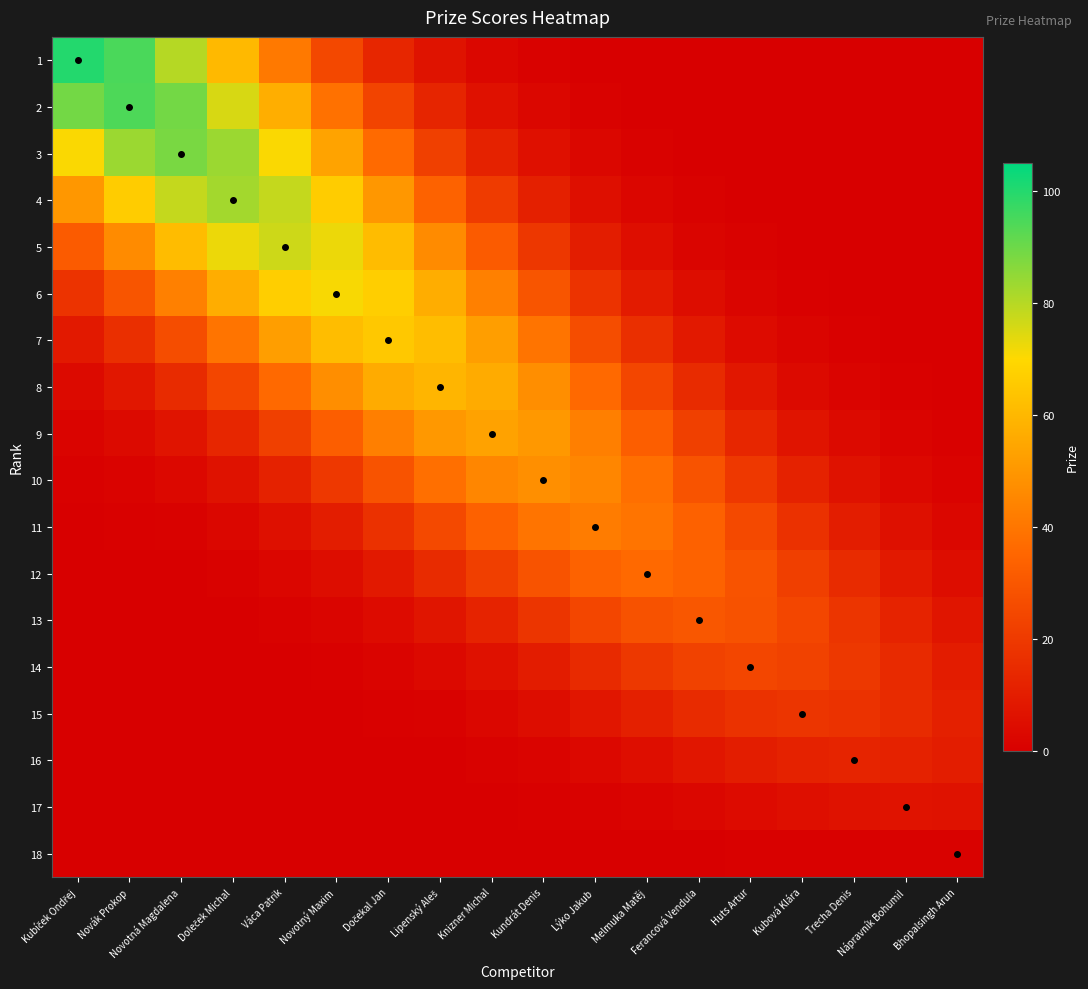

Reading left to right, extract all data points from this chart.

1: Kubíček Ondřej=100.0	Novák Prokop=94.6	Novotná Magdalena=80.1	Doleček Michal=60.7	Váca Patrik=41.1	Novotný Maxim=24.9	Dočekal Jan=13.5	Lipenský Aleš=6.6	Knizner Michal=2.9	Kundrát Denis=1.1	Lýko Jakub=0.4	Melmuka Matěj=0.1	Ferancová Vendula=0.0	Huts Artur=0.0	Kubová Klára=0.0	Trecha Denis=0.0	Nápravník Bohumil=0.0	Bhopalsingh Arun=0.0
2: Kubíček Ondřej=89.1	Novák Prokop=94.2	Novotná Magdalena=89.1	Doleček Michal=75.4	Váca Patrik=57.1	Novotný Maxim=38.7	Dočekal Jan=23.5	Lipenský Aleš=12.7	Knizner Michal=6.2	Kundrát Denis=2.7	Lýko Jakub=1.0	Melmuka Matěj=0.4	Ferancová Vendula=0.1	Huts Artur=0.0	Kubová Klára=0.0	Trecha Denis=0.0	Nápravník Bohumil=0.0	Bhopalsingh Arun=0.0
3: Kubíček Ondřej=70.7	Novák Prokop=83.6	Novotná Magdalena=88.3	Doleček Michal=83.6	Váca Patrik=70.7	Novotný Maxim=53.6	Dočekal Jan=36.3	Lipenský Aleš=22.0	Knizner Michal=12.0	Kundrát Denis=5.8	Lýko Jakub=2.5	Melmuka Matěj=1.0	Ferancová Vendula=0.3	Huts Artur=0.1	Kubová Klára=0.0	Trecha Denis=0.0	Nápravník Bohumil=0.0	Bhopalsingh Arun=0.0
4: Kubíček Ondřej=50.1	Novák Prokop=66.1	Novotná Magdalena=78.1	Doleček Michal=82.5	Váca Patrik=78.1	Novotný Maxim=66.1	Dočekal Jan=50.1	Lipenský Aleš=33.9	Knizner Michal=20.6	Kundrát Denis=11.2	Lýko Jakub=5.4	Melmuka Matěj=2.4	Ferancová Vendula=0.9	Huts Artur=0.3	Kubová Klára=0.1	Trecha Denis=0.0	Nápravník Bohumil=0.0	Bhopalsingh Arun=0.0
5: Kubíček Ondřej=31.5	Novák Prokop=46.5	Novotná Magdalena=61.4	Doleček Michal=72.6	Váca Patrik=76.7	Novotný Maxim=72.6	Dočekal Jan=61.4	Lipenský Aleš=46.5	Knizner Michal=31.5	Kundrát Denis=19.1	Lýko Jakub=10.4	Melmuka Matěj=5.0	Ferancová Vendula=2.2	Huts Artur=0.9	Kubová Klára=0.3	Trecha Denis=0.1	Nápravník Bohumil=0.0	Bhopalsingh Arun=0.0
6: Kubíček Ondřej=17.7	Novák Prokop=29.1	Novotná Magdalena=43.0	Doleček Michal=56.7	Váca Patrik=67.0	Novotný Maxim=70.9	Dočekal Jan=67.0	Lipenský Aleš=56.7	Knizner Michal=43.0	Kundrát Denis=29.1	Lýko Jakub=17.7	Melmuka Matěj=9.6	Ferancová Vendula=4.7	Huts Artur=2.0	Kubová Klára=0.8	Trecha Denis=0.3	Nápravník Bohumil=0.1	Bhopalsingh Arun=0.0
7: Kubíček Ondřej=8.8	Novák Prokop=16.2	Novotná Magdalena=26.7	Doleček Michal=39.5	Váca Patrik=52.1	Novotný Maxim=61.5	Dočekal Jan=65.1	Lipenský Aleš=61.5	Knizner Michal=52.1	Kundrát Denis=39.5	Lýko Jakub=26.7	Melmuka Matěj=16.2	Ferancová Vendula=8.8	Huts Artur=4.3	Kubová Klára=1.9	Trecha Denis=0.7	Nápravník Bohumil=0.3	Bhopalsingh Arun=0.1
8: Kubíček Ondřej=3.9	Novák Prokop=8.0	Novotná Magdalena=14.8	Doleček Michal=24.4	Váca Patrik=35.9	Novotný Maxim=47.4	Dočekal Jan=56.0	Lipenský Aleš=59.2	Knizner Michal=56.0	Kundrát Denis=47.4	Lýko Jakub=35.9	Melmuka Matěj=24.4	Ferancová Vendula=14.8	Huts Artur=8.0	Kubová Klára=3.9	Trecha Denis=1.7	Nápravník Bohumil=0.7	Bhopalsingh Arun=0.2
9: Kubíček Ondřej=1.5	Novák Prokop=3.5	Novotná Magdalena=7.2	Doleček Michal=13.3	Váca Patrik=22.0	Novotný Maxim=32.4	Dočekal Jan=42.8	Lipenský Aleš=50.5	Knizner Michal=53.4	Kundrát Denis=50.5	Lýko Jakub=42.8	Melmuka Matěj=32.4	Ferancová Vendula=22.0	Huts Artur=13.3	Kubová Klára=7.2	Trecha Denis=3.5	Nápravník Bohumil=1.5	Bhopalsingh Arun=0.6
10: Kubíček Ondřej=0.5	Novák Prokop=1.4	Novotná Magdalena=3.1	Doleček Michal=6.4	Váca Patrik=11.9	Novotný Maxim=19.6	Dočekal Jan=28.9	Lipenský Aleš=38.1	Knizner Michal=45.0	Kundrát Denis=47.6	Lýko Jakub=45.0	Melmuka Matěj=38.1	Ferancová Vendula=28.9	Huts Artur=19.6	Kubová Klára=11.9	Trecha Denis=6.4	Nápravník Bohumil=3.1	Bhopalsingh Arun=1.4
11: Kubíček Ondřej=0.2	Novák Prokop=0.5	Novotná Magdalena=1.2	Doleček Michal=2.7	Váca Patrik=5.7	Novotný Maxim=10.4	Dočekal Jan=17.2	Lipenský Aleš=25.3	Knizner Michal=33.4	Kundrát Denis=39.5	Lýko Jakub=41.8	Melmuka Matěj=39.5	Ferancová Vendula=33.4	Huts Artur=25.3	Kubová Klára=17.2	Trecha Denis=10.4	Nápravník Bohumil=5.7	Bhopalsingh Arun=2.7
12: Kubíček Ondřej=0.0	Novák Prokop=0.1	Novotná Magdalena=0.4	Doleček Michal=1.0	Váca Patrik=2.4	Novotný Maxim=4.9	Dočekal Jan=9.0	Lipenský Aleš=14.8	Knizner Michal=21.8	Kundrát Denis=28.8	Lýko Jakub=34.0	Melmuka Matěj=35.9	Ferancová Vendula=34.0	Huts Artur=28.8	Kubová Klára=21.8	Trecha Denis=14.8	Nápravník Bohumil=9.0	Bhopalsingh Arun=4.9
13: Kubíček Ondřej=0.0	Novák Prokop=0.0	Novotná Magdalena=0.1	Doleček Michal=0.3	Váca Patrik=0.9	Novotný Maxim=2.0	Dočekal Jan=4.1	Lipenský Aleš=7.5	Knizner Michal=12.4	Kundrát Denis=18.3	Lýko Jakub=24.1	Melmuka Matěj=28.5	Ferancová Vendula=30.1	Huts Artur=28.5	Kubová Klára=24.1	Trecha Denis=18.3	Nápravník Bohumil=12.4	Bhopalsingh Arun=7.5
14: Kubíček Ondřej=0.0	Novák Prokop=0.0	Novotná Magdalena=0.0	Doleček Michal=0.1	Váca Patrik=0.3	Novotný Maxim=0.7	Dočekal Jan=1.6	Lipenský Aleš=3.3	Knizner Michal=6.1	Kundrát Denis=10.0	Lýko Jakub=14.7	Melmuka Matěj=19.4	Ferancová Vendula=23.0	Huts Artur=24.3	Kubová Klára=23.0	Trecha Denis=19.4	Nápravník Bohumil=14.7	Bhopalsingh Arun=10.0
15: Kubíček Ondřej=0.0	Novák Prokop=0.0	Novotná Magdalena=0.0	Doleček Michal=0.0	Váca Patrik=0.1	Novotný Maxim=0.2	Dočekal Jan=0.5	Lipenský Aleš=1.2	Knizner Michal=2.5	Kundrát Denis=4.6	Lýko Jakub=7.6	Melmuka Matěj=11.2	Ferancová Vendula=14.8	Huts Artur=17.5	Kubová Klára=18.5	Trecha Denis=17.5	Nápravník Bohumil=14.8	Bhopalsingh Arun=11.2
16: Kubíček Ondřej=0.0	Novák Prokop=0.0	Novotná Magdalena=0.0	Doleček Michal=0.0	Váca Patrik=0.0	Novotný Maxim=0.0	Dočekal Jan=0.1	Lipenský Aleš=0.4	Knizner Michal=0.8	Kundrát Denis=1.7	Lýko Jakub=3.2	Melmuka Matěj=5.2	Ferancová Vendula=7.7	Huts Artur=10.1	Kubová Klára=12.0	Trecha Denis=12.7	Nápravník Bohumil=12.0	Bhopalsingh Arun=10.1
17: Kubíček Ondřej=0.0	Novák Prokop=0.0	Novotná Magdalena=0.0	Doleček Michal=0.0	Váca Patrik=0.0	Novotný Maxim=0.0	Dočekal Jan=0.0	Lipenský Aleš=0.1	Knizner Michal=0.2	Kundrát Denis=0.4	Lýko Jakub=0.9	Melmuka Matěj=1.7	Ferancová Vendula=2.8	Huts Artur=4.1	Kubová Klára=5.5	Trecha Denis=6.5	Nápravník Bohumil=6.8	Bhopalsingh Arun=6.5
18: Kubíček Ondřej=0.0	Novák Prokop=0.0	Novotná Magdalena=0.0	Doleček Michal=0.0	Váca Patrik=0.0	Novotný Maxim=0.0	Dočekal Jan=0.0	Lipenský Aleš=0.0	Knizner Michal=0.0	Kundrát Denis=0.0	Lýko Jakub=0.1	Melmuka Matěj=0.1	Ferancová Vendula=0.2	Huts Artur=0.4	Kubová Klára=0.6	Trecha Denis=0.8	Nápravník Bohumil=0.9	Bhopalsingh Arun=1.0